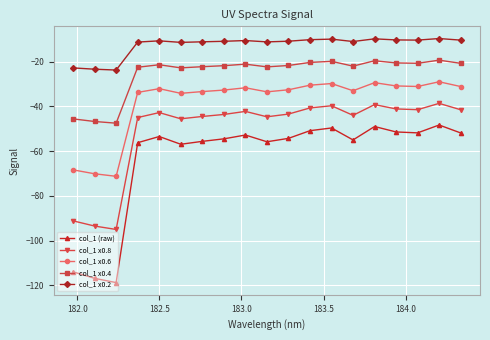

What is the value of the col_1 (raw) point at the 2nd from the left?

-116.8